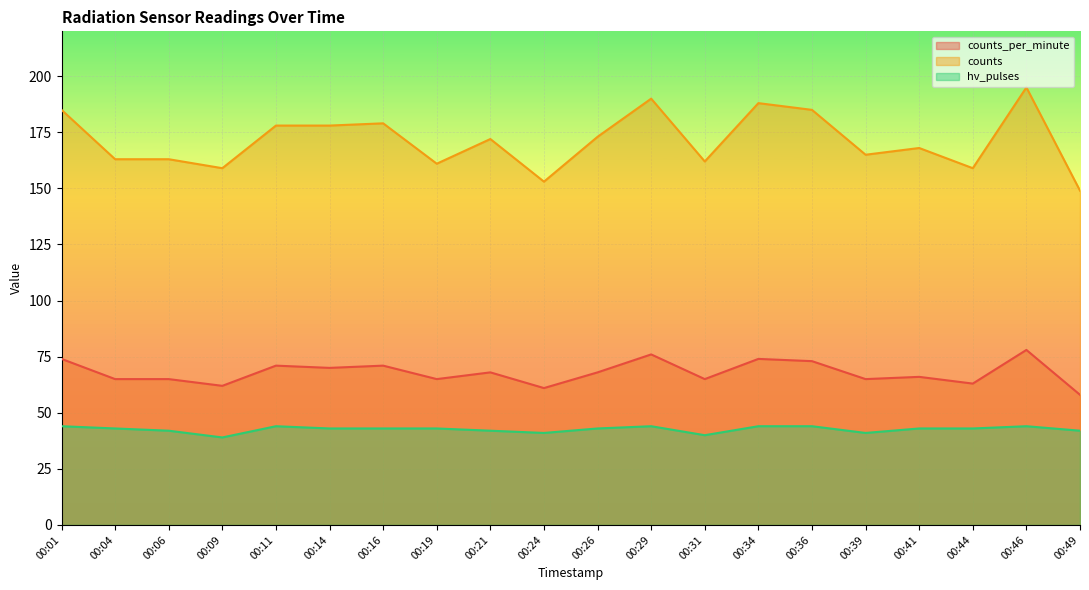

Reading left to right, list all the values displayed in this chart.

counts_per_minute: 00:01=74	00:04=65	00:06=65	00:09=62	00:11=71	00:14=70	00:16=71	00:19=65	00:21=68	00:24=61	00:26=68	00:29=76	00:31=65	00:34=74	00:36=73	00:39=65	00:41=66	00:44=63	00:46=78	00:49=58
counts: 00:01=185	00:04=163	00:06=163	00:09=159	00:11=178	00:14=178	00:16=179	00:19=161	00:21=172	00:24=153	00:26=173	00:29=190	00:31=162	00:34=188	00:36=185	00:39=165	00:41=168	00:44=159	00:46=195	00:49=149
hv_pulses: 00:01=44	00:04=43	00:06=42	00:09=39	00:11=44	00:14=43	00:16=43	00:19=43	00:21=42	00:24=41	00:26=43	00:29=44	00:31=40	00:34=44	00:36=44	00:39=41	00:41=43	00:44=43	00:46=44	00:49=42